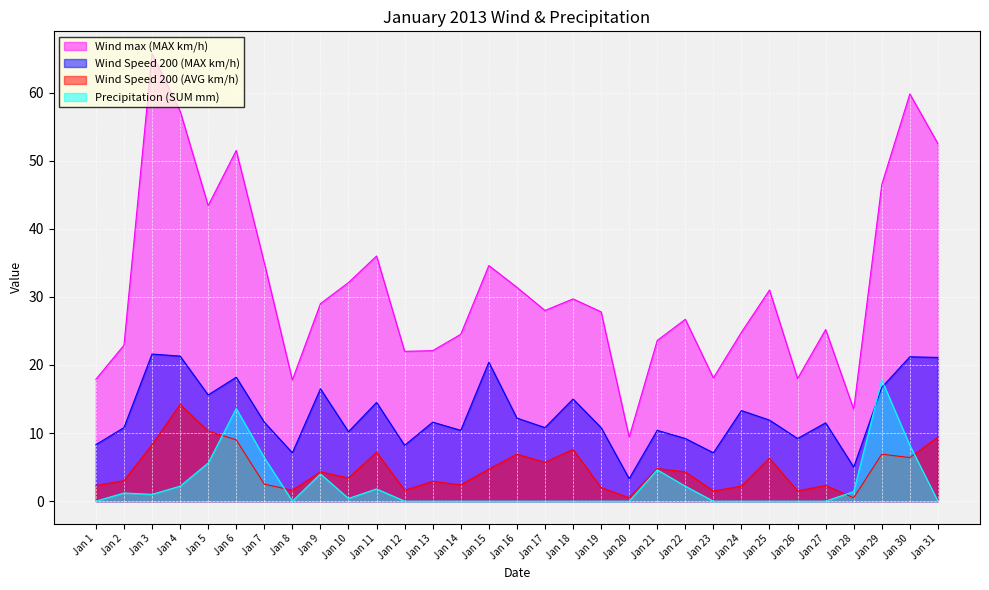

Which series changed the most between Jan 5 and Jan 20?

Wind max (MAX km/h)